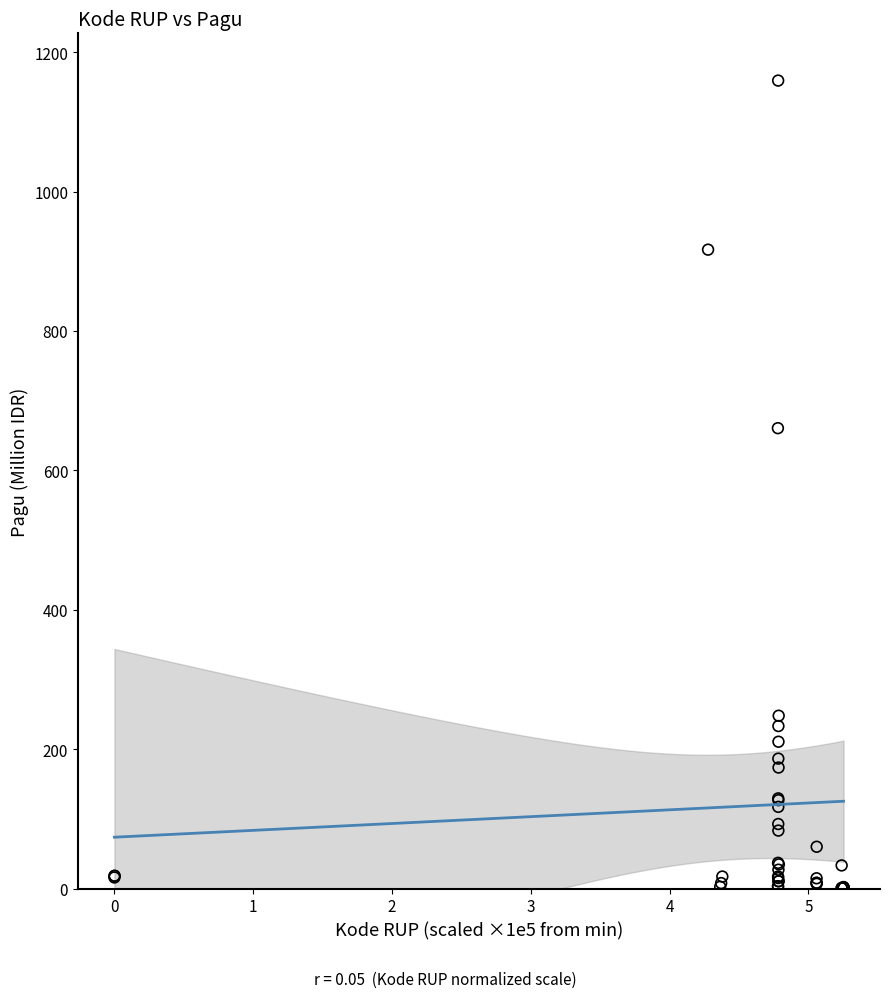

What Y value in the scatter plot is closest to 580?

660.6